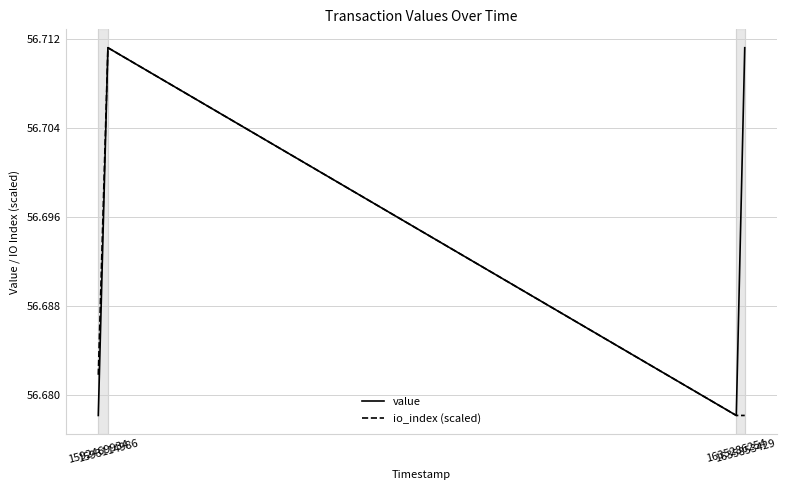

Which series changed the most between 1593114986 and 1635853429?

io_index (scaled)